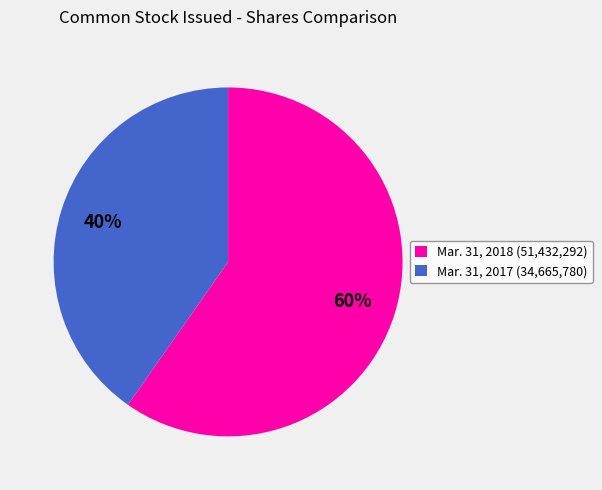

Between Mar. 31, 2018 (51,432,292) and Mar. 31, 2017 (34,665,780), which is larger?

Mar. 31, 2018 (51,432,292)